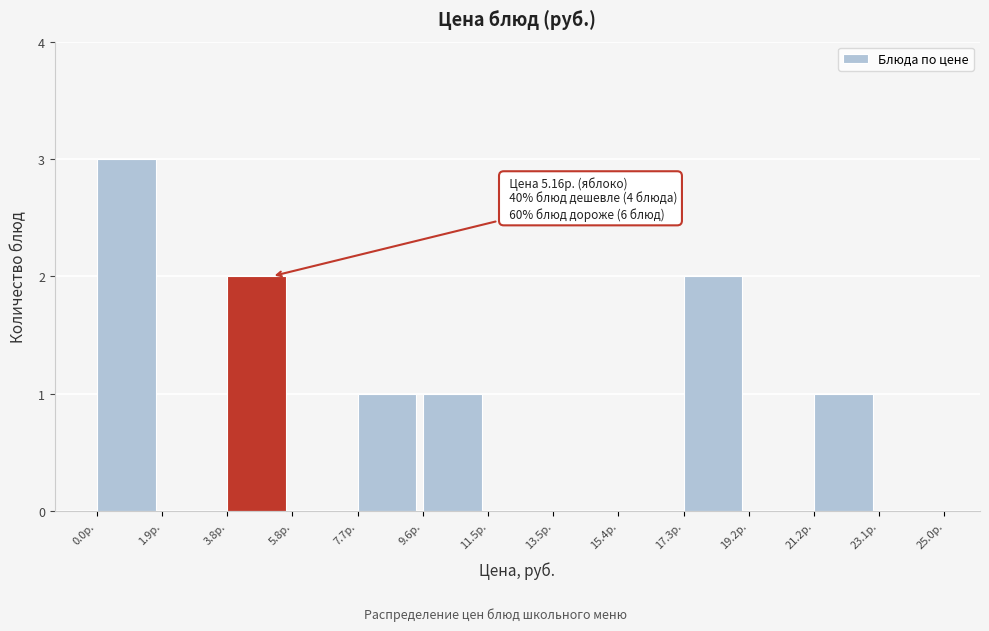

Which range on the x-axis has the tallest bar?

0.0 to 2.0